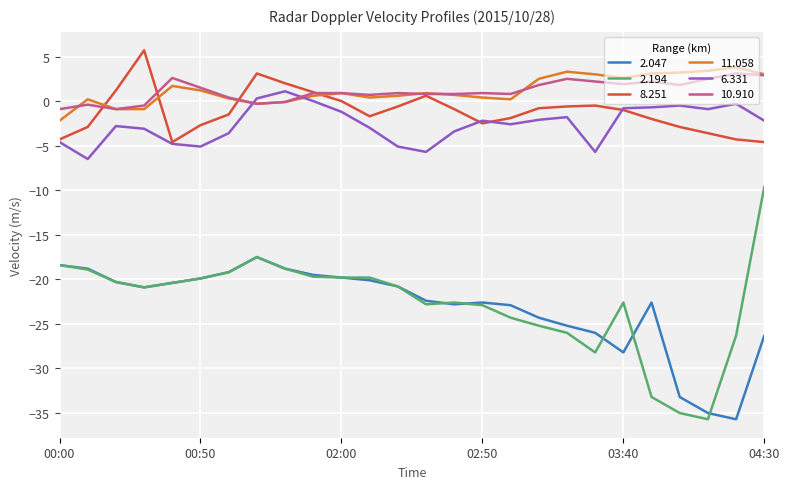

True or false: 11.058 and 2.194 cross at least once.

False